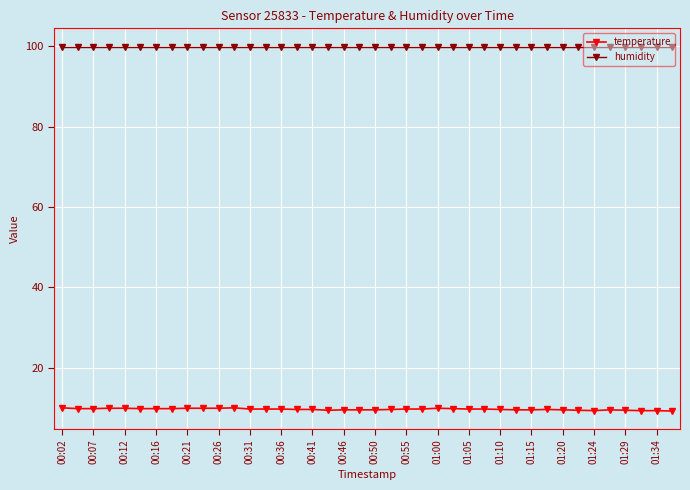

Which series has the largest range (max minus min)?

temperature